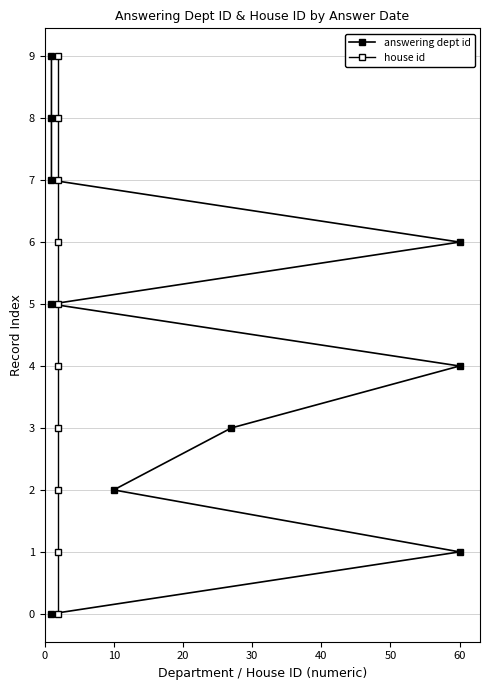

What are all the series names shown in the legend?

answering dept id, house id